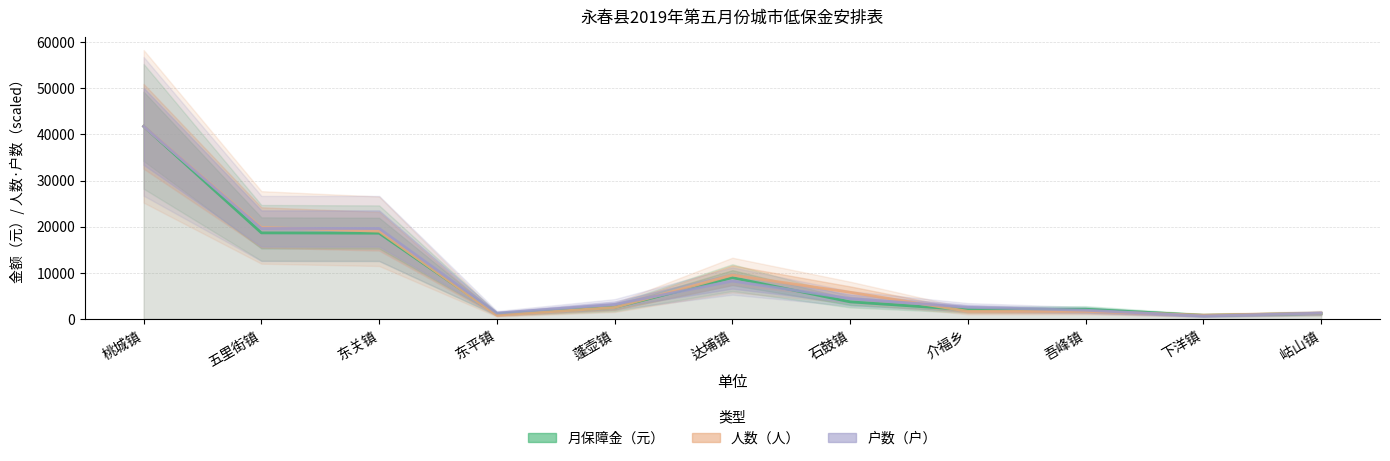

At how many categories does at least one series exceed 20586?

1